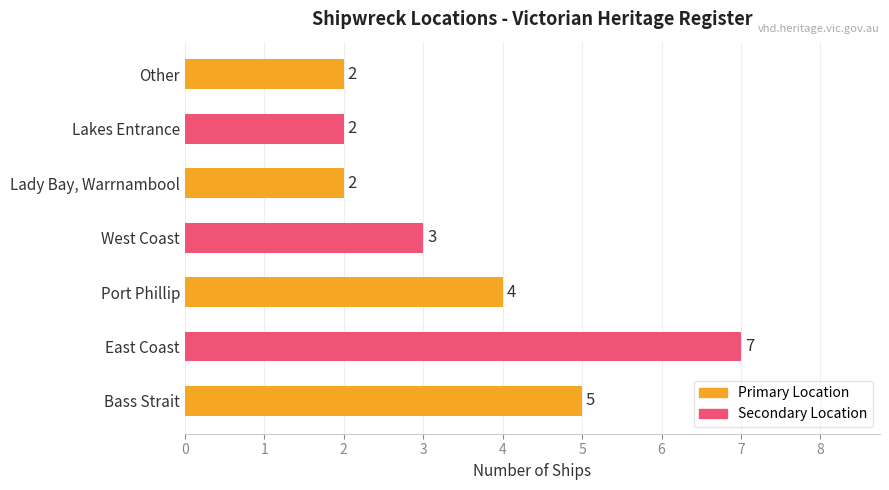

True or false: the data shows 2 at Other.

True